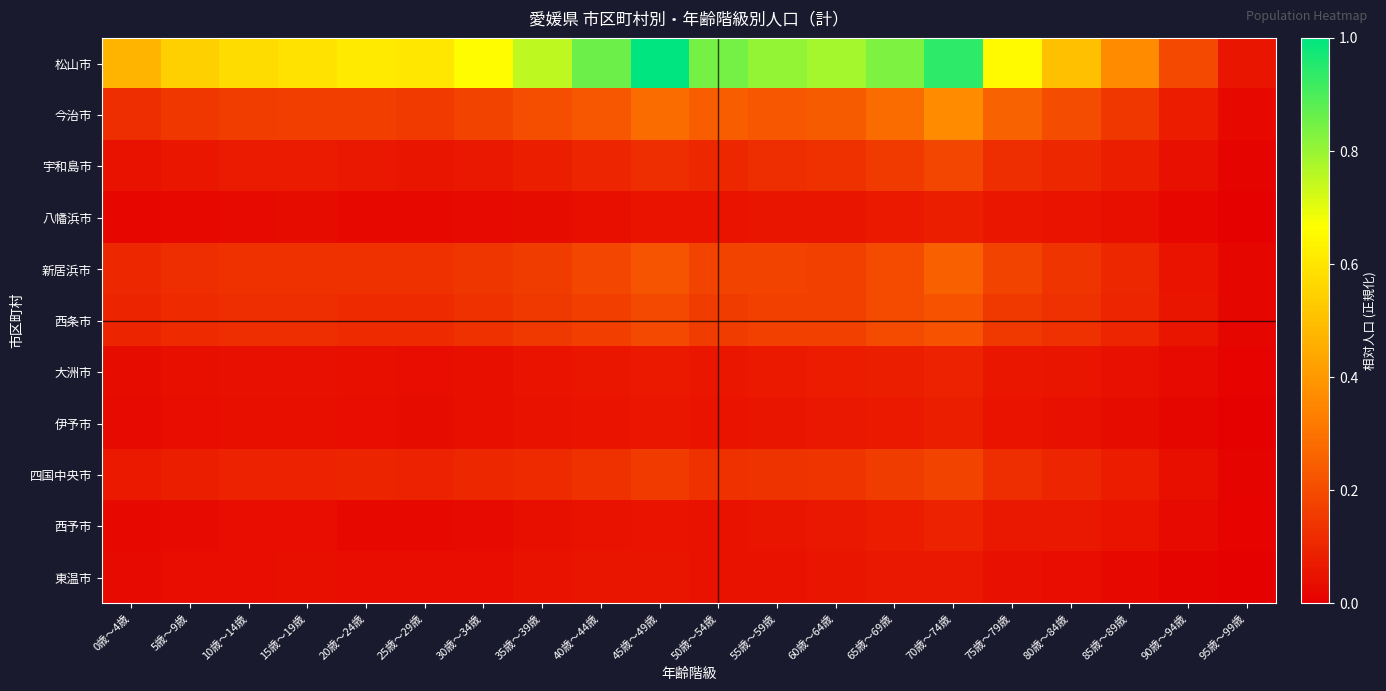

Reading left to right, extract all data points from this chart.

松山市: 0歳～4歳=0.5	5歳～9歳=0.5	10歳～14歳=0.6	15歳～19歳=0.6	20歳～24歳=0.6	25歳～29歳=0.6	30歳～34歳=0.7	35歳～39歳=0.8	40歳～44歳=0.9	45歳～49歳=1.0	50歳～54歳=0.8	55歳～59歳=0.8	60歳～64歳=0.8	65歳～69歳=0.8	70歳～74歳=0.9	75歳～79歳=0.7	80歳～84歳=0.5	85歳～89歳=0.4	90歳～94歳=0.2	95歳～99歳=0.1
今治市: 0歳～4歳=0.1	5歳～9歳=0.1	10歳～14歳=0.2	15歳～19歳=0.2	20歳～24歳=0.2	25歳～29歳=0.2	30歳～34歳=0.2	35歳～39歳=0.2	40歳～44歳=0.2	45歳～49歳=0.3	50歳～54歳=0.2	55歳～59歳=0.2	60歳～64歳=0.2	65歳～69歳=0.3	70歳～74歳=0.4	75歳～79歳=0.3	80歳～84歳=0.2	85歳～89歳=0.1	90歳～94歳=0.1	95歳～99歳=0.0
宇和島市: 0歳～4歳=0.0	5歳～9歳=0.1	10歳～14歳=0.1	15歳～19歳=0.1	20歳～24歳=0.1	25歳～29歳=0.1	30歳～34歳=0.1	35歳～39歳=0.1	40歳～44歳=0.1	45歳～49歳=0.1	50歳～54歳=0.1	55歳～59歳=0.1	60歳～64歳=0.1	65歳～69歳=0.2	70歳～74歳=0.2	75歳～79歳=0.1	80歳～84歳=0.1	85歳～89歳=0.1	90歳～94歳=0.0	95歳～99歳=0.0
八幡浜市: 0歳～4歳=0.0	5歳～9歳=0.0	10歳～14歳=0.0	15歳～19歳=0.0	20歳～24歳=0.0	25歳～29歳=0.0	30歳～34歳=0.0	35歳～39歳=0.0	40歳～44歳=0.0	45歳～49歳=0.1	50歳～54歳=0.1	55歳～59歳=0.1	60歳～64歳=0.1	65歳～69歳=0.1	70歳～74歳=0.1	75歳～79歳=0.1	80歳～84歳=0.1	85歳～89歳=0.0	90歳～94歳=0.0	95歳～99歳=0.0
新居浜市: 0歳～4歳=0.1	5歳～9歳=0.1	10歳～14歳=0.1	15歳～19歳=0.1	20歳～24歳=0.1	25歳～29歳=0.1	30歳～34歳=0.1	35歳～39歳=0.2	40歳～44歳=0.2	45歳～49歳=0.2	50歳～54歳=0.2	55歳～59歳=0.2	60歳～64歳=0.2	65歳～69歳=0.2	70歳～74歳=0.3	75歳～79歳=0.2	80歳～84歳=0.1	85歳～89歳=0.1	90歳～94歳=0.1	95歳～99歳=0.0
西条市: 0歳～4歳=0.1	5歳～9歳=0.1	10歳～14歳=0.1	15歳～19歳=0.1	20歳～24歳=0.1	25歳～29歳=0.1	30歳～34歳=0.1	35歳～39歳=0.1	40歳～44歳=0.2	45歳～49歳=0.2	50歳～54歳=0.2	55歳～59歳=0.2	60歳～64歳=0.2	65歳～69歳=0.2	70歳～74歳=0.2	75歳～79歳=0.2	80歳～84歳=0.1	85歳～89歳=0.1	90歳～94歳=0.1	95歳～99歳=0.0
大洲市: 0歳～4歳=0.0	5歳～9歳=0.0	10歳～14歳=0.0	15歳～19歳=0.0	20歳～24歳=0.0	25歳～29歳=0.0	30歳～34歳=0.0	35歳～39歳=0.1	40歳～44歳=0.1	45歳～49歳=0.1	50歳～54歳=0.1	55歳～59歳=0.1	60歳～64歳=0.1	65歳～69歳=0.1	70歳～74歳=0.1	75歳～79歳=0.1	80歳～84歳=0.1	85歳～89歳=0.0	90歳～94歳=0.0	95歳～99歳=0.0
伊予市: 0歳～4歳=0.0	5歳～9歳=0.0	10歳～14歳=0.0	15歳～19歳=0.0	20歳～24歳=0.0	25歳～29歳=0.0	30歳～34歳=0.0	35歳～39歳=0.0	40歳～44歳=0.1	45歳～49歳=0.1	50歳～54歳=0.1	55歳～59歳=0.1	60歳～64歳=0.1	65歳～69歳=0.1	70歳～74歳=0.1	75歳～79歳=0.1	80歳～84歳=0.0	85歳～89歳=0.0	90歳～94歳=0.0	95歳～99歳=0.0
四国中央市: 0歳～4歳=0.1	5歳～9歳=0.1	10歳～14歳=0.1	15歳～19歳=0.1	20歳～24歳=0.1	25歳～29歳=0.1	30歳～34歳=0.1	35歳～39歳=0.1	40歳～44歳=0.1	45歳～49歳=0.2	50歳～54歳=0.1	55歳～59歳=0.1	60歳～64歳=0.1	65歳～69歳=0.2	70歳～74歳=0.2	75歳～79歳=0.1	80歳～84歳=0.1	85歳～89歳=0.1	90歳～94歳=0.0	95歳～99歳=0.0
西予市: 0歳～4歳=0.0	5歳～9歳=0.0	10歳～14歳=0.0	15歳～19歳=0.0	20歳～24歳=0.0	25歳～29歳=0.0	30歳～34歳=0.0	35歳～39歳=0.0	40歳～44歳=0.0	45歳～49歳=0.1	50歳～54歳=0.0	55歳～59歳=0.1	60歳～64歳=0.1	65歳～69歳=0.1	70歳～74歳=0.1	75歳～79歳=0.1	80歳～84歳=0.1	85歳～89歳=0.1	90歳～94歳=0.0	95歳～99歳=0.0
東温市: 0歳～4歳=0.0	5歳～9歳=0.0	10歳～14歳=0.0	15歳～19歳=0.0	20歳～24歳=0.0	25歳～29歳=0.0	30歳～34歳=0.0	35歳～39歳=0.0	40歳～44歳=0.1	45歳～49歳=0.1	50歳～54歳=0.1	55歳～59歳=0.0	60歳～64歳=0.1	65歳～69歳=0.1	70歳～74歳=0.1	75歳～79歳=0.0	80歳～84歳=0.0	85歳～89歳=0.0	90歳～94歳=0.0	95歳～99歳=0.0